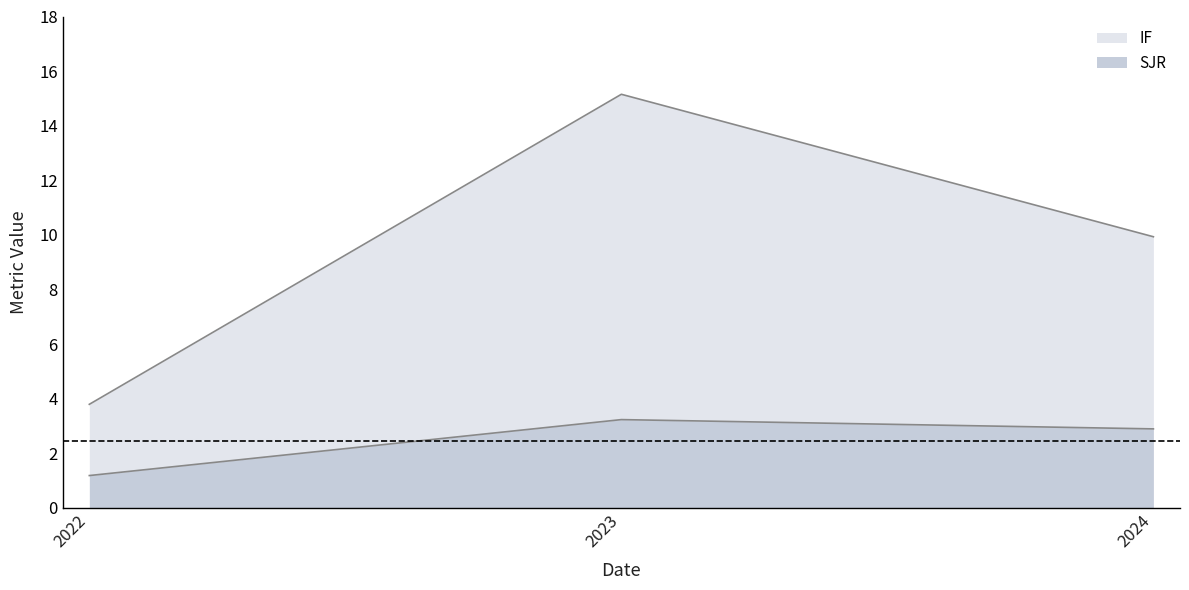

At which label does IF reach its minimum?

2022